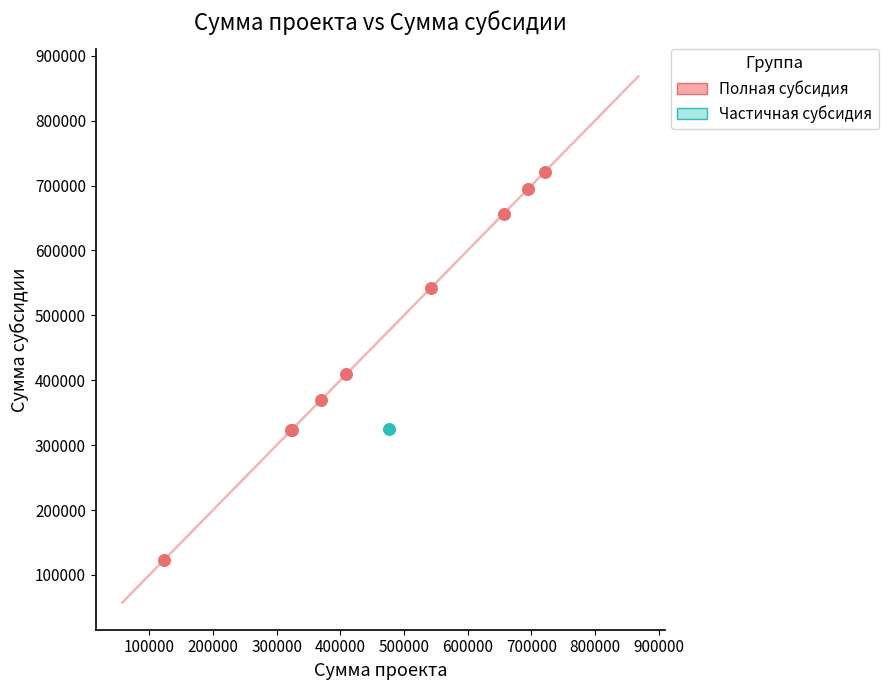

What are all the series names shown in the legend?

Полная субсидия, Частичная субсидия